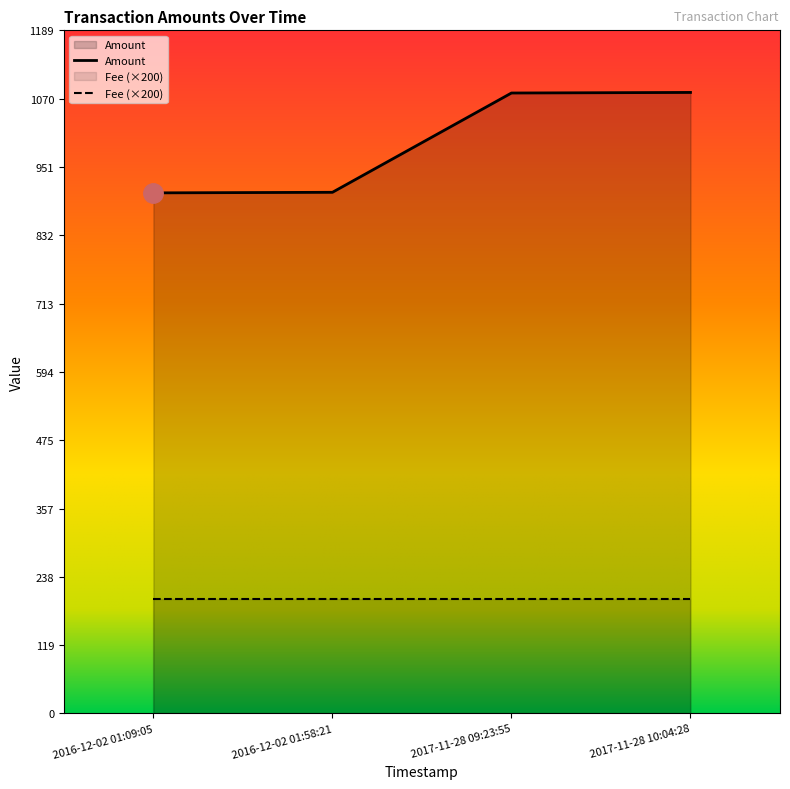

What is the label of the 1st point from the left?

2016-12-02 01:09:05